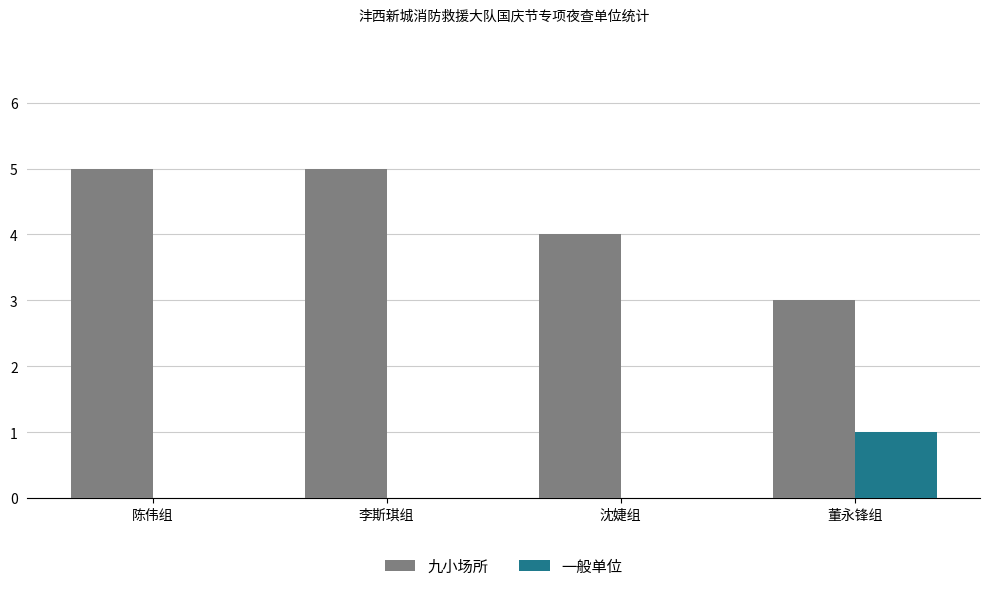

Reading left to right, transcribe all the data shown in this chart.

九小场所: 5	5	4	3
一般单位: 0	0	0	1